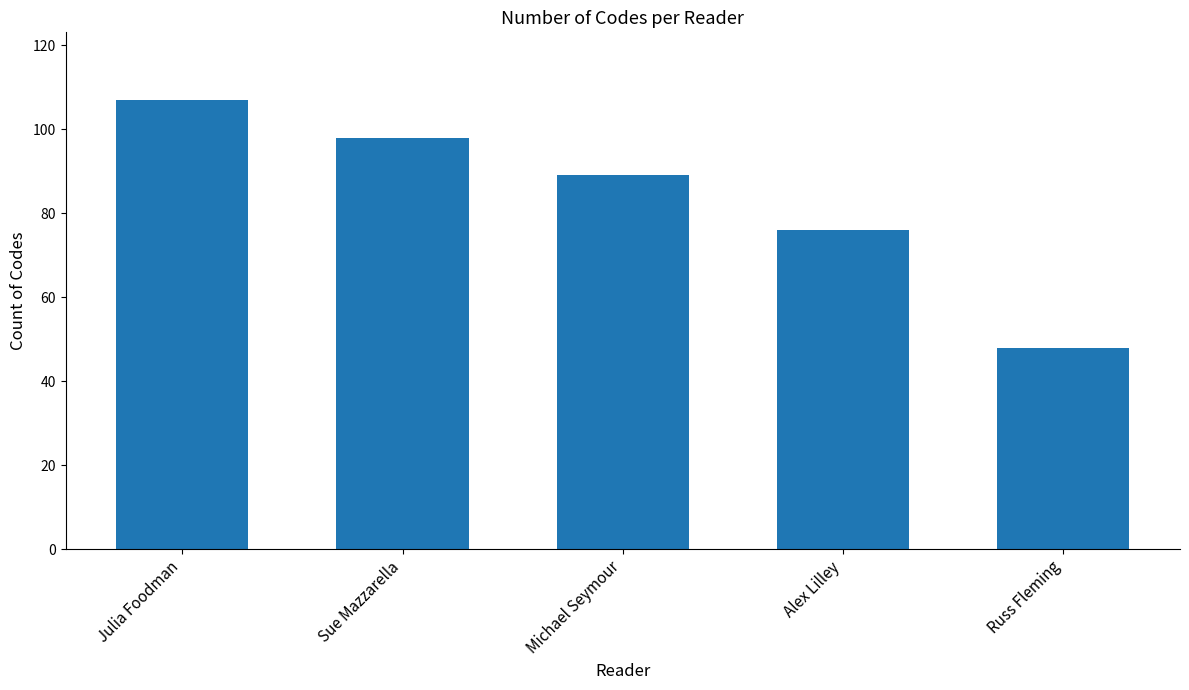

Is it true that the value at Sue Mazzarella is 98?

True